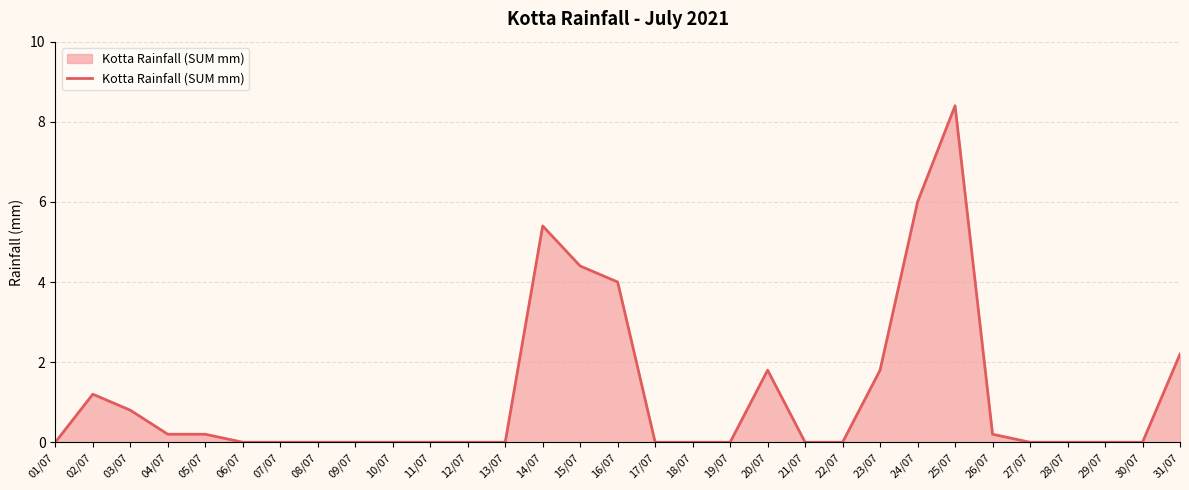

The value at 15/07 is 7.2. True or false?

False